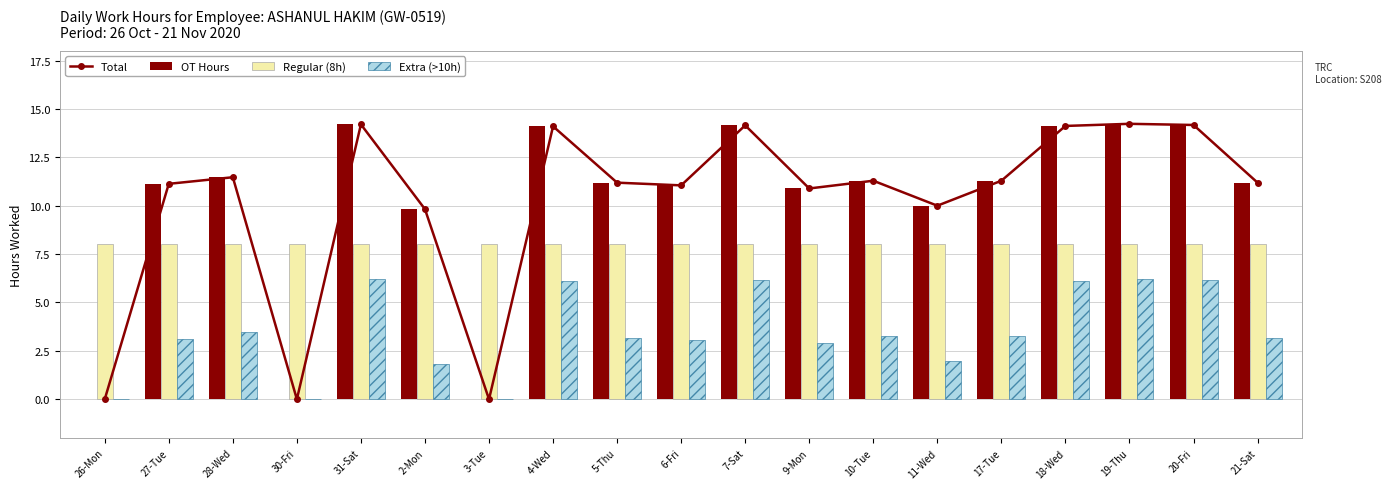

How many values in the Total series exceed 11?

13